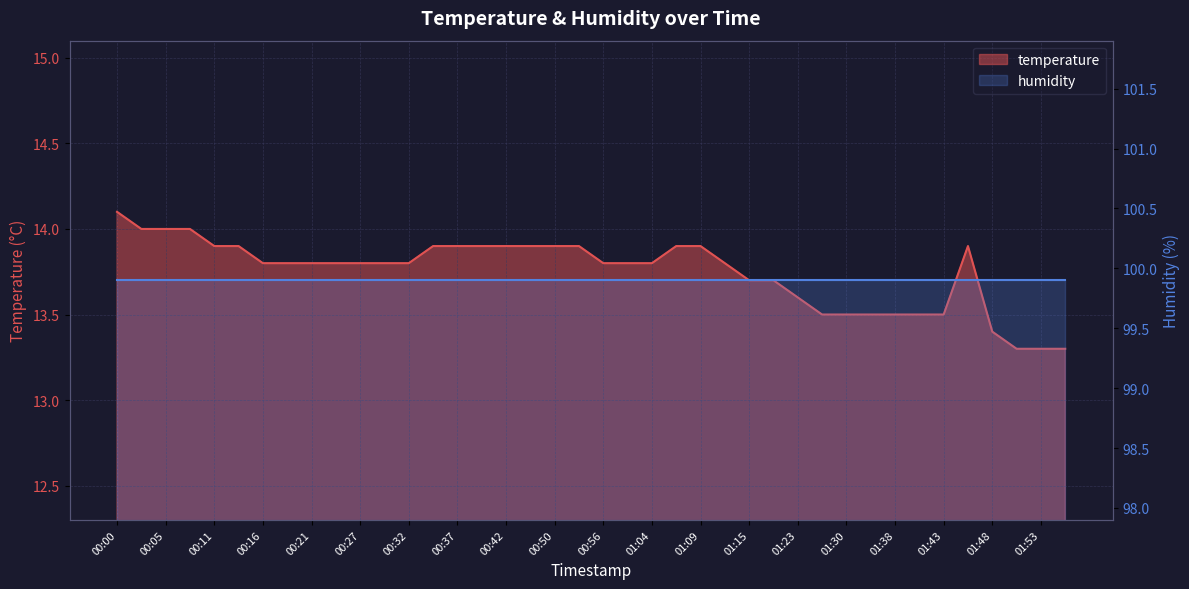

Reading left to right, list all the values displayed in this chart.

14.1	14.0	14.0	14.0	13.9	13.9	13.8	13.8	13.8	13.8	13.8	13.8	13.8	13.9	13.9	13.9	13.9	13.9	13.9	13.9	13.8	13.8	13.8	13.9	13.9	13.8	13.7	13.7	13.6	13.5	13.5	13.5	13.5	13.5	13.5	13.9	13.4	13.3	13.3	13.3